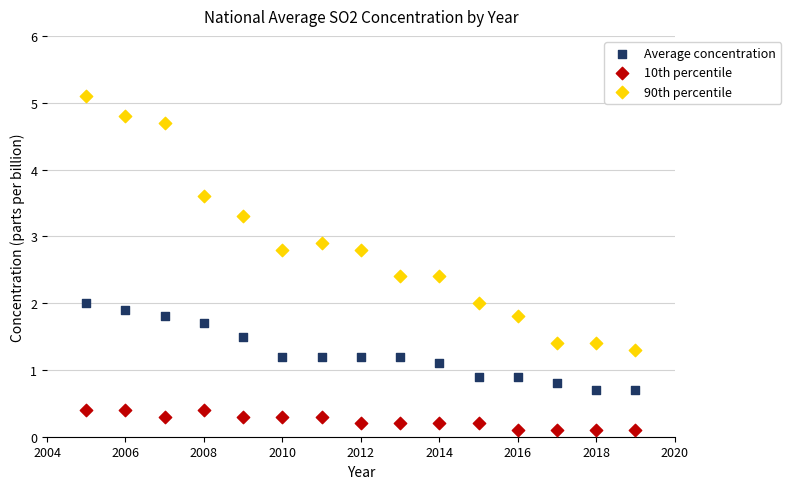

What is the X range (max minus min) for the scatter plot?

14.0